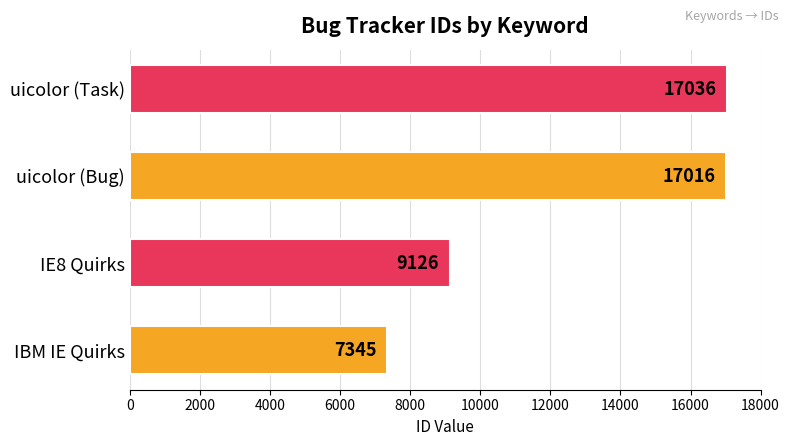

Where is the data nearest to the value 12190?

IE8 Quirks